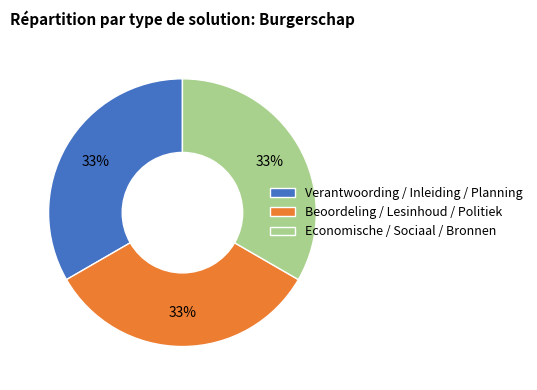

How many slices are in this pie chart?

3